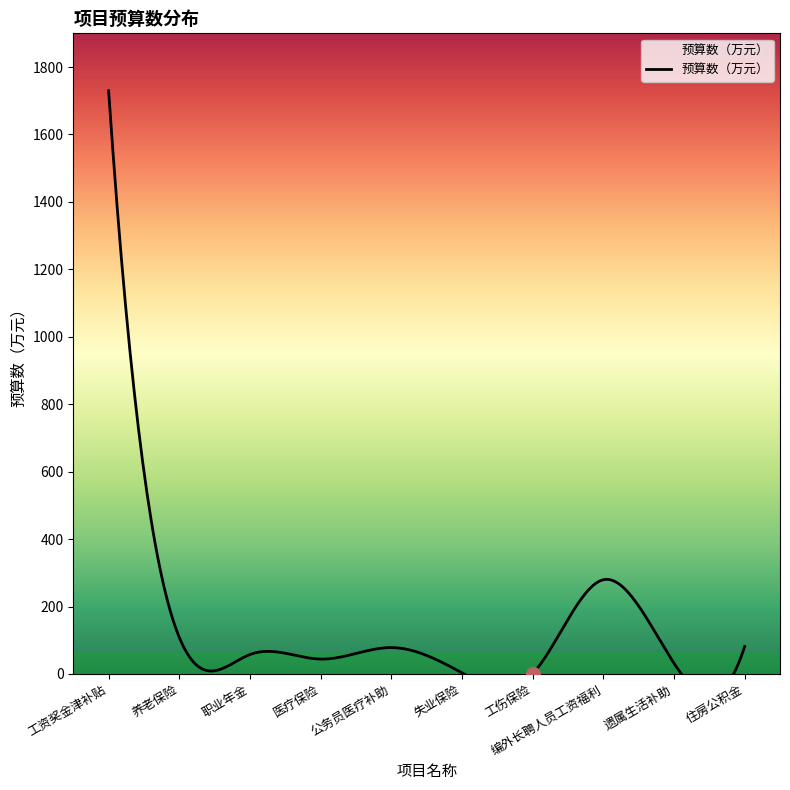

List the labels in order of value, smallest first.

工伤保险, 失业保险, 遗属生活补助, 医疗保险, 职业年金, 公务员医疗补助, 住房公积金, 养老保险, 编外长聘人员工资福利, 工资奖金津补贴